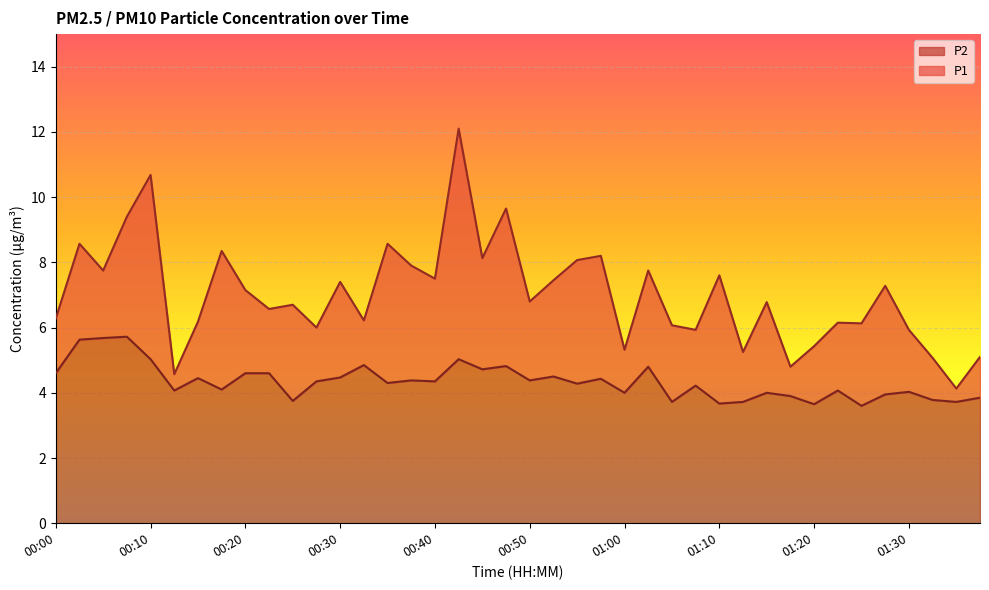

The value of P1 at 00:13 is 4.6. True or false?

True